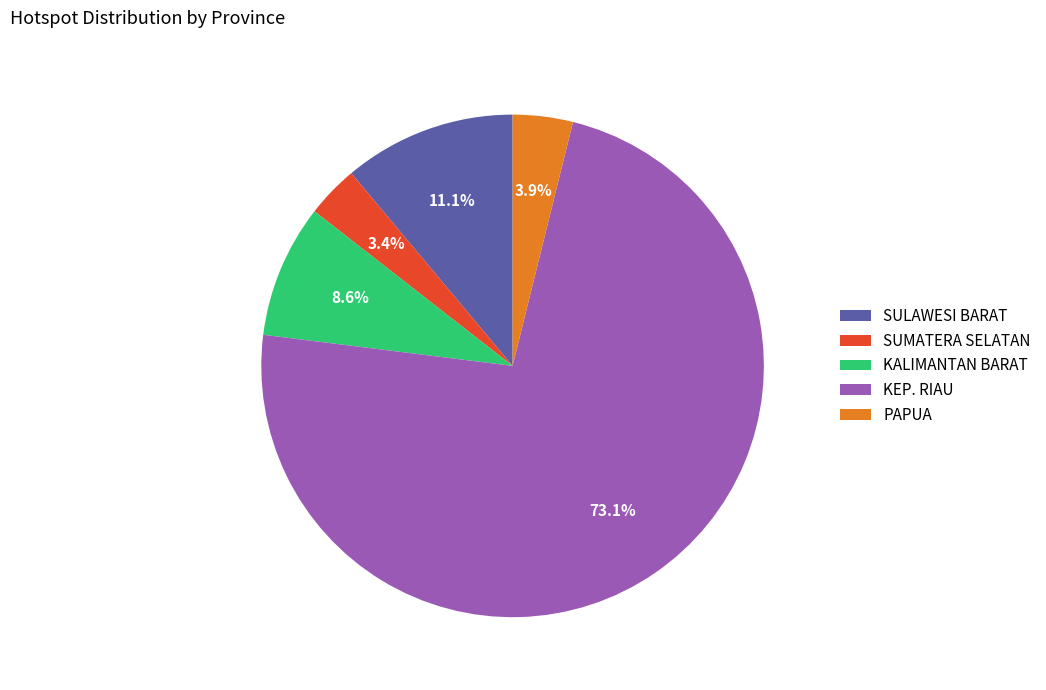

What is the ratio of the value at SUMATERA SELATAN to the value at SULAWESI BARAT?

0.3